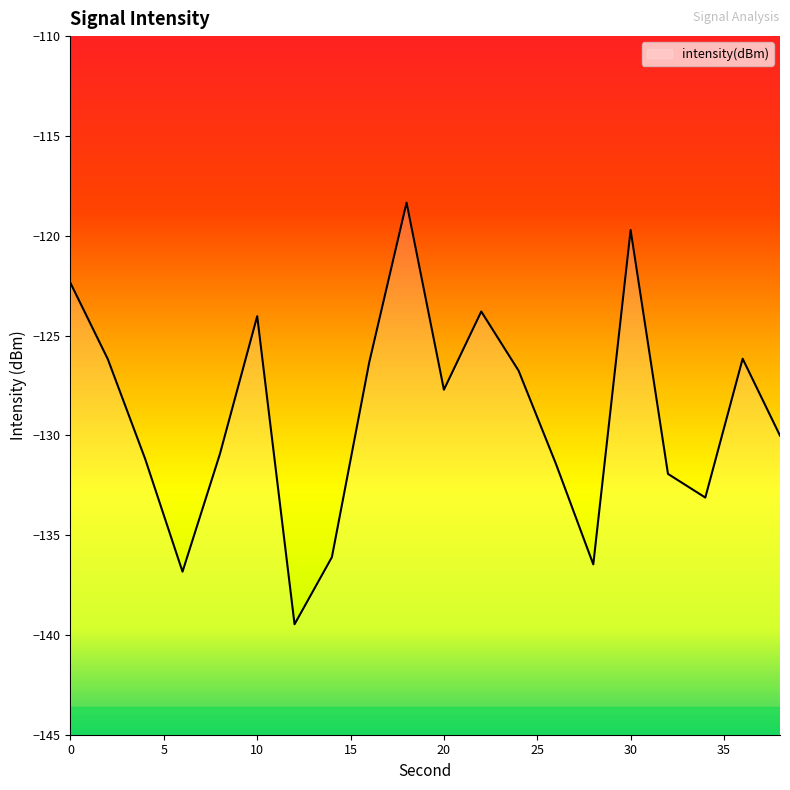

What is the greatest value displayed?

-118.3